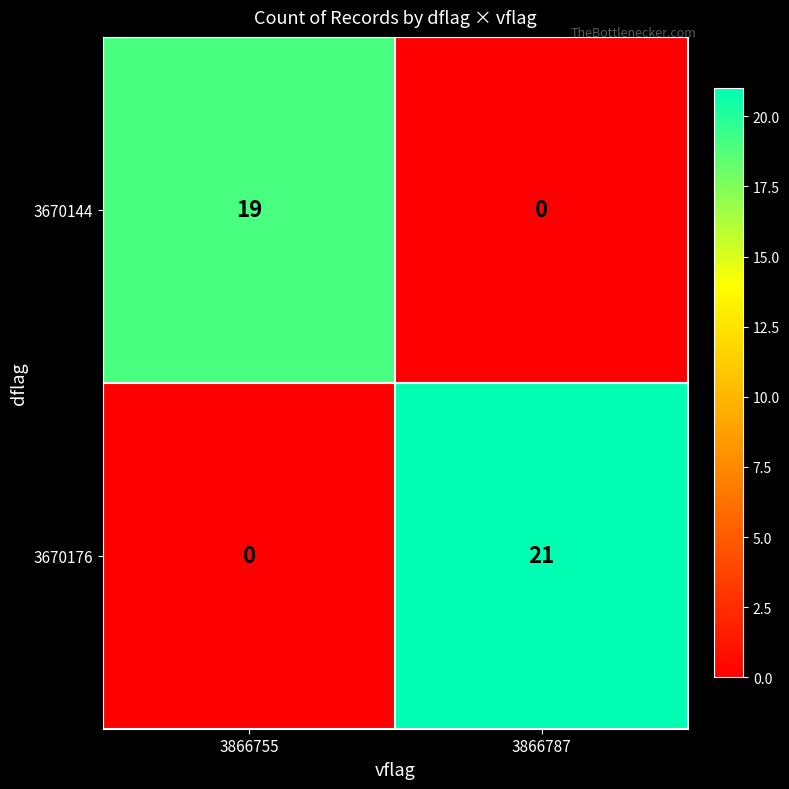

What is the maximum value shown in the chart?

21